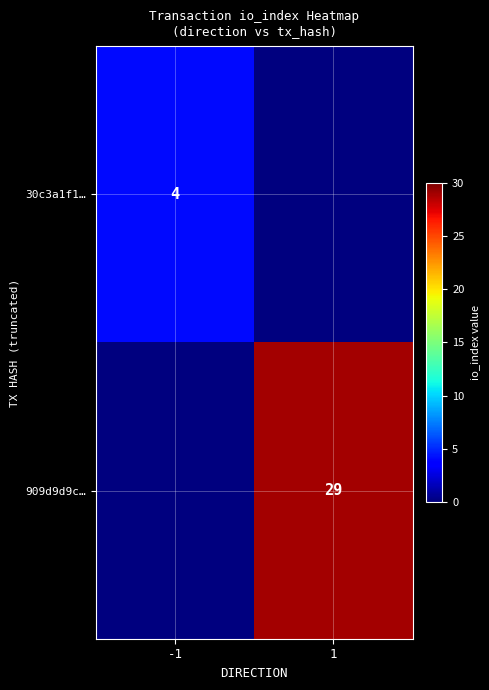

Is it true that 30c3a1f1… equals 4 at -1?

True